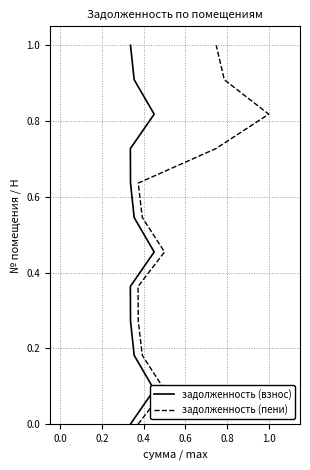

How many values in the задолженность (пени) series exceed 0?

11